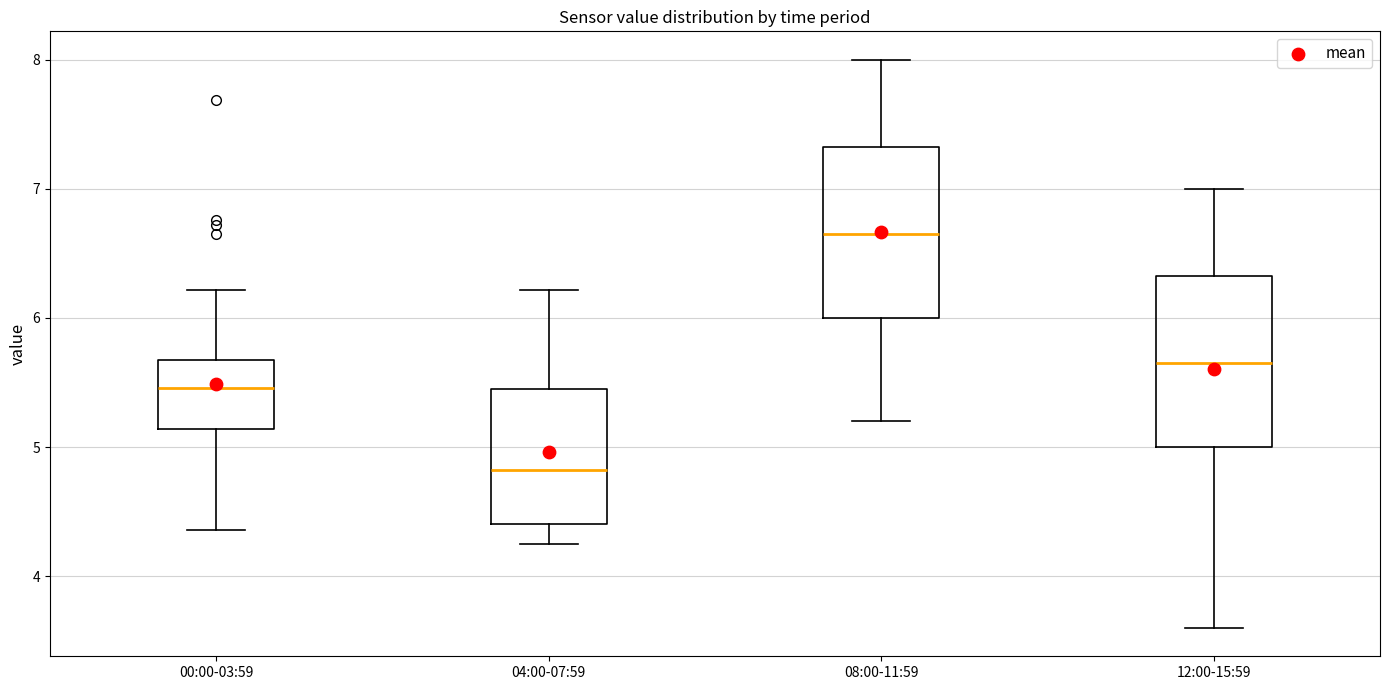

Reading left to right, read every box against the y-axis: the position of its median line, the range the box covers, and the ends of its whiskers. The values are not printed on the chart, so give them approximately, as read against the axis.

00:00-03:59: median 5.5, box 5.1 to 5.7, whiskers 4.4 to 6.2
04:00-07:59: median 4.8, box 4.4 to 5.5, whiskers 4.3 to 6.2
08:00-11:59: median 6.7, box 6.0 to 7.3, whiskers 5.2 to 8.0
12:00-15:59: median 5.7, box 5.0 to 6.3, whiskers 3.6 to 7.0